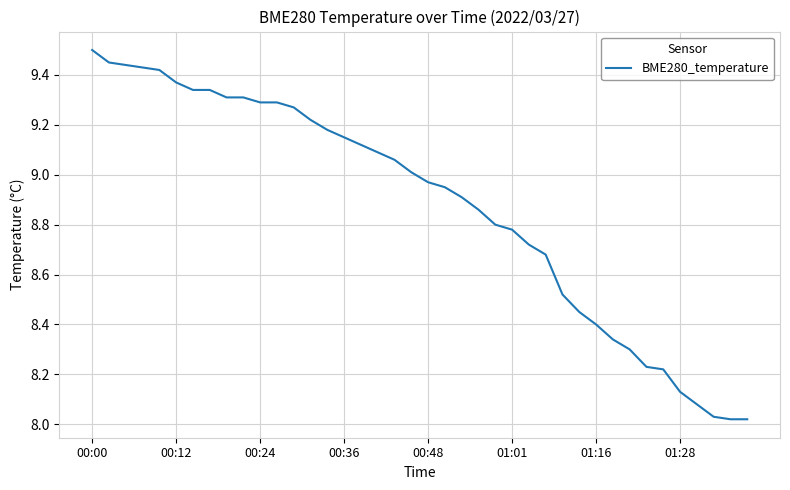

What is the difference between the maximum and minimum values?

1.5